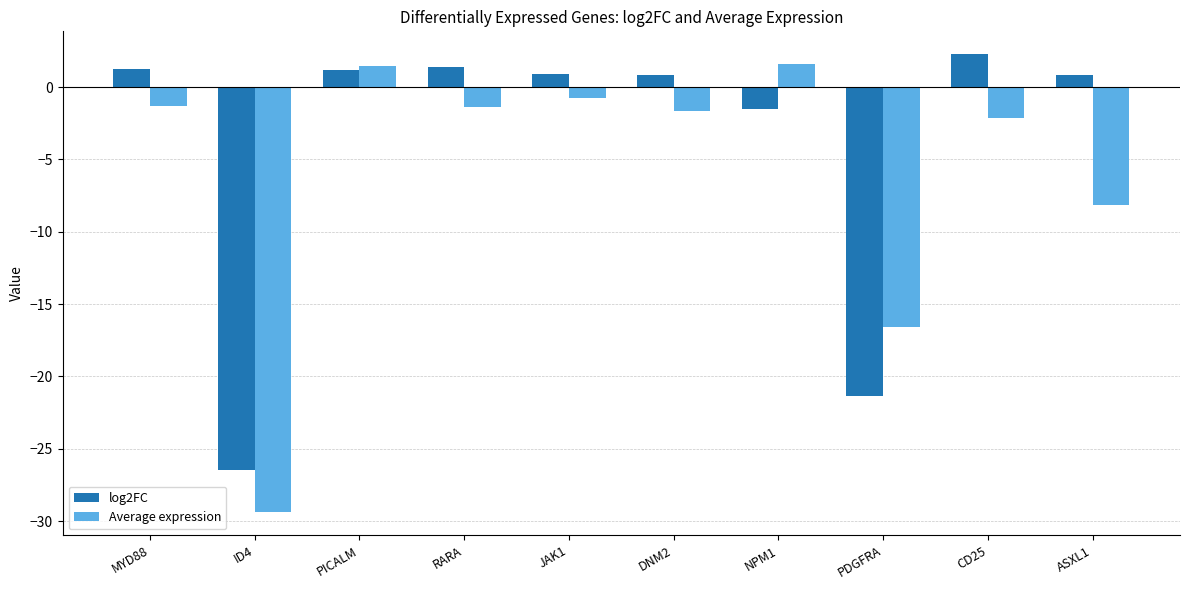

Rank the series by their maximum value, from lowest to highest.

Average expression, log2FC